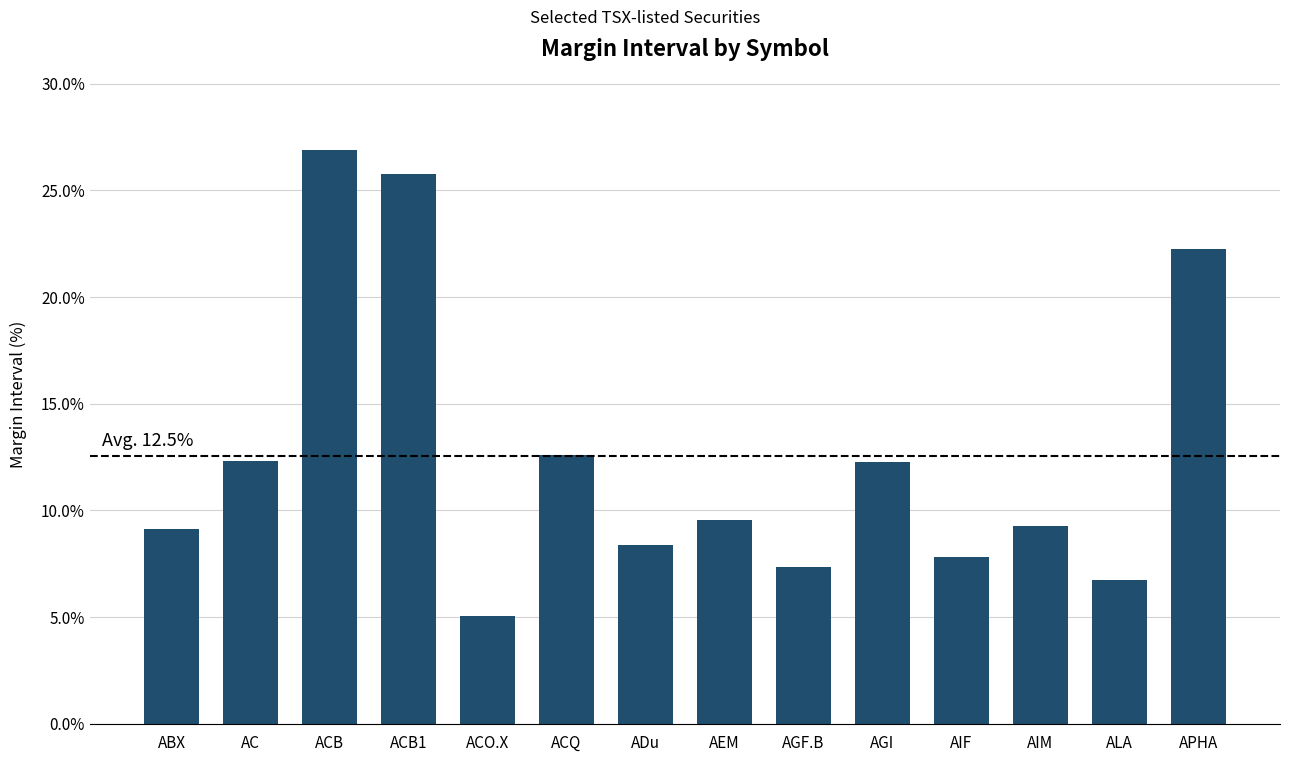

Is it true that the value at ALA is 6.7?

True